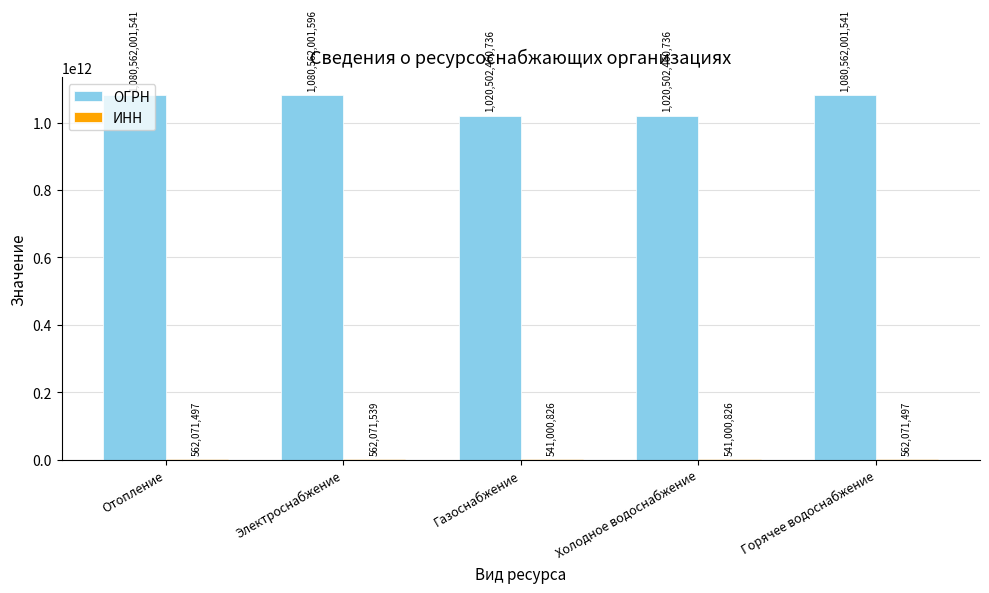

Is it true that ОГРН equals 1431338351382 at Горячее водоснабжение?

False